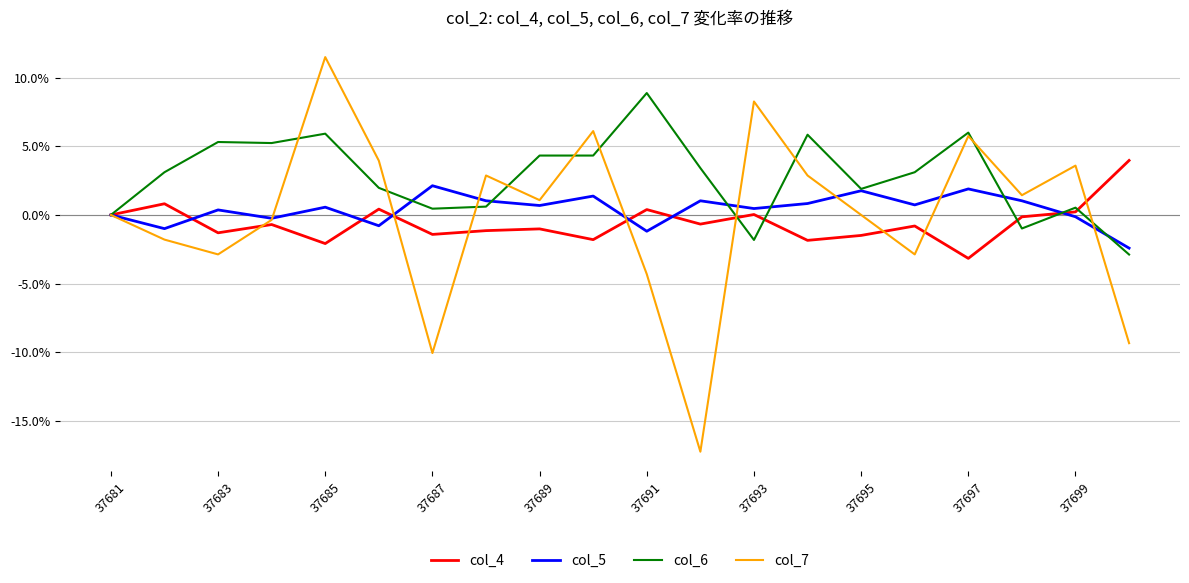

What is the maximum value shown in the chart?

11.5